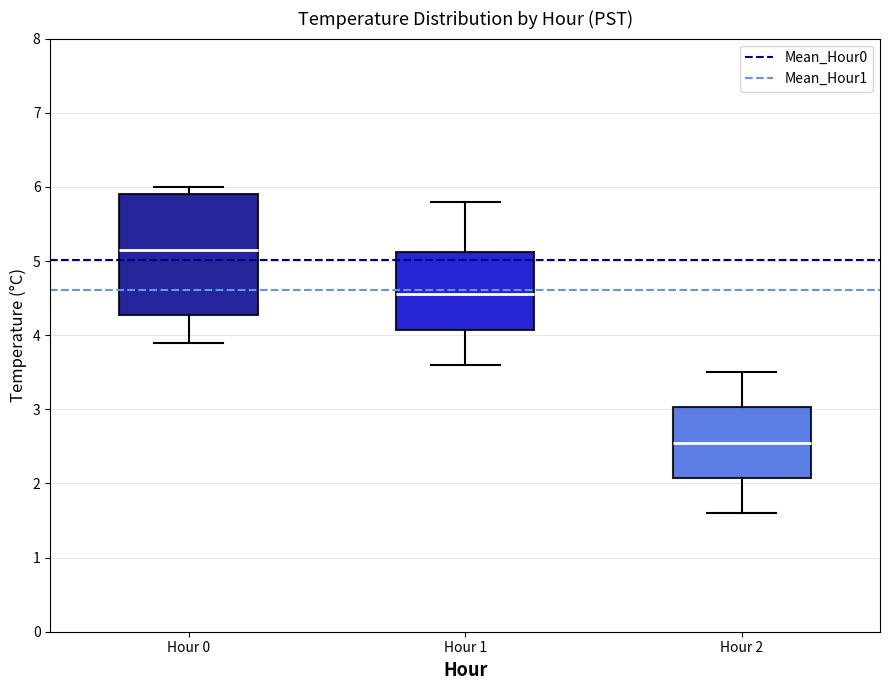

Which box has the highest median line?

Hour 0